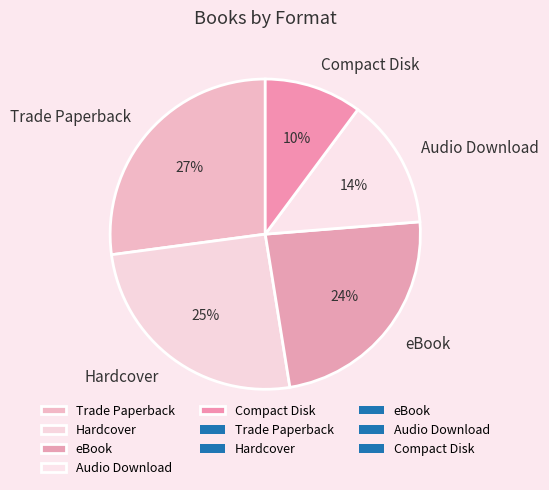

What percentage is the eBook slice, to the nearest percent?

24%